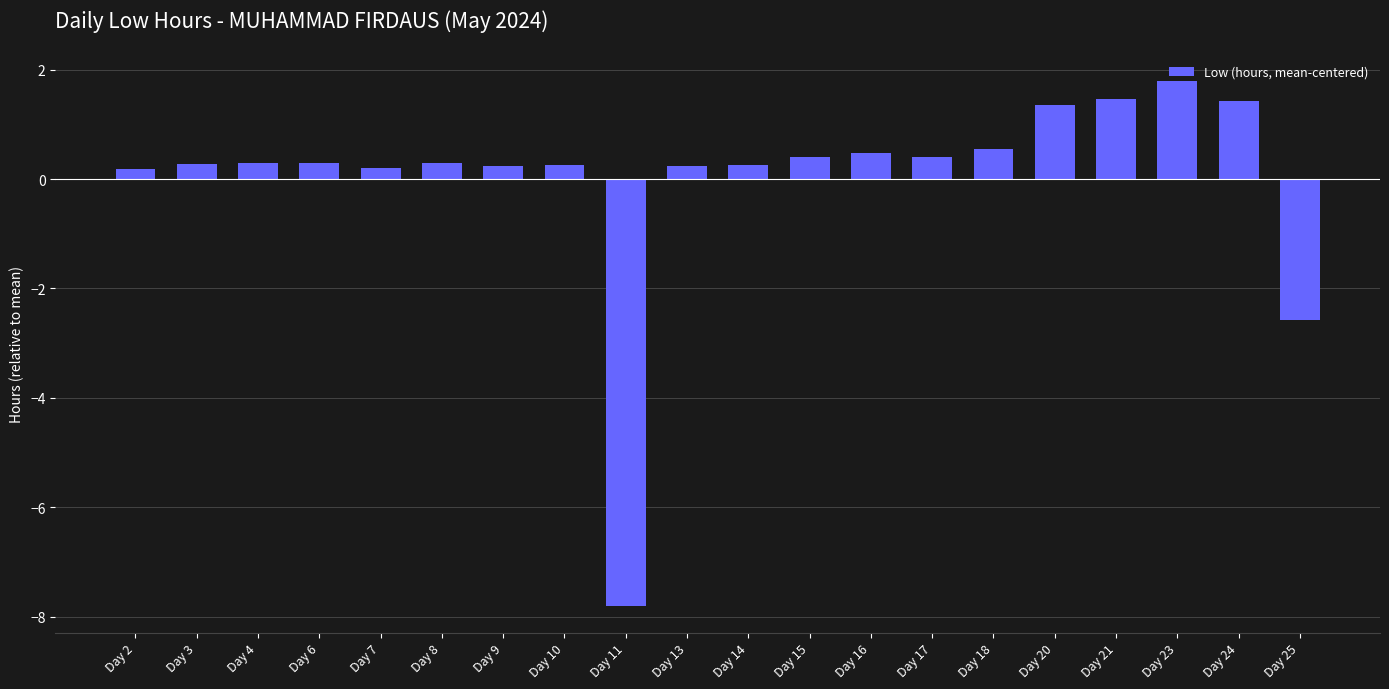

The chart shows a value of -7.8 at Day 11. True or false?

True